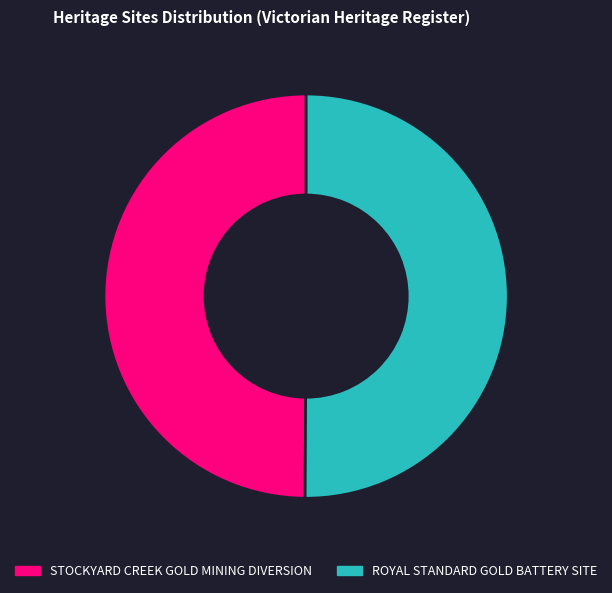

What is the ratio of the value at ROYAL STANDARD GOLD BATTERY SITE to the value at STOCKYARD CREEK GOLD MINING DIVERSION?

1.0